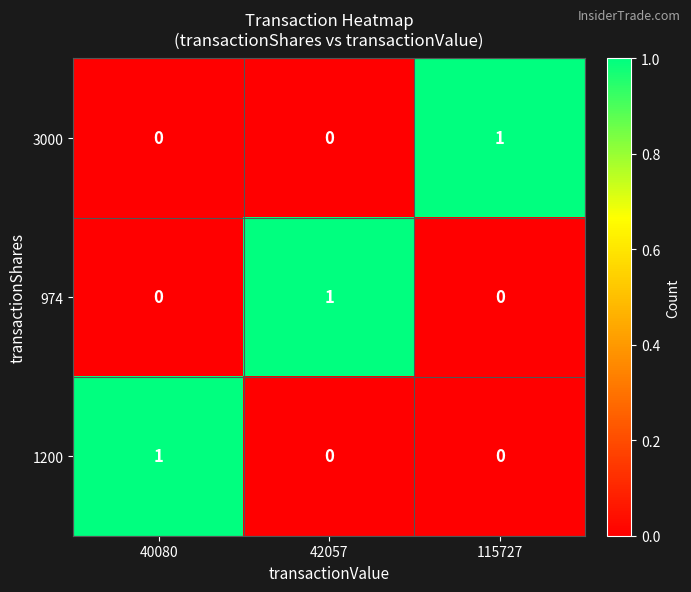

Count the 974 values in the range 0 to 1.

3